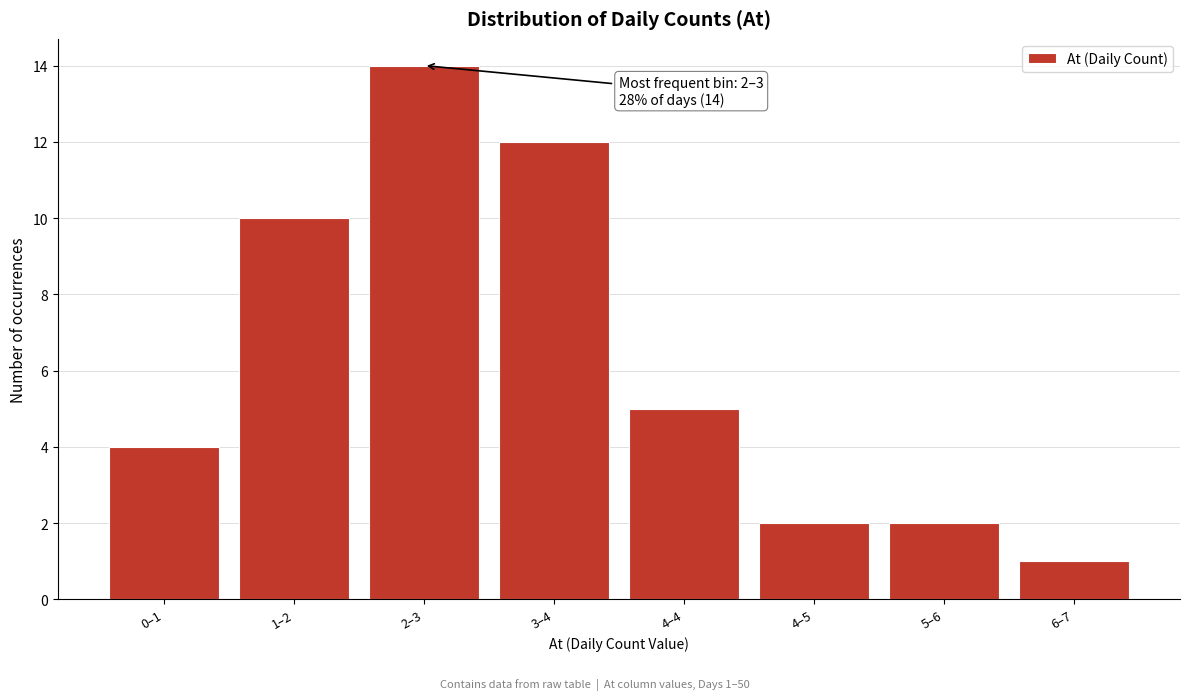

Reading left to right, extract all data points from this chart.

4	10	14	12	5	2	2	1